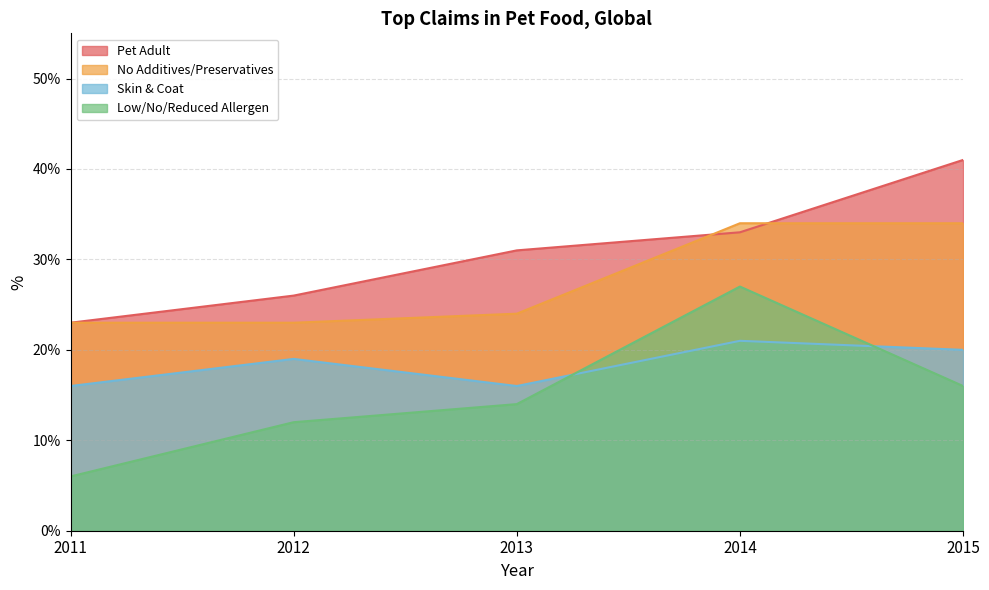

Count the Pet Adult values in the range 26 to 33.

3